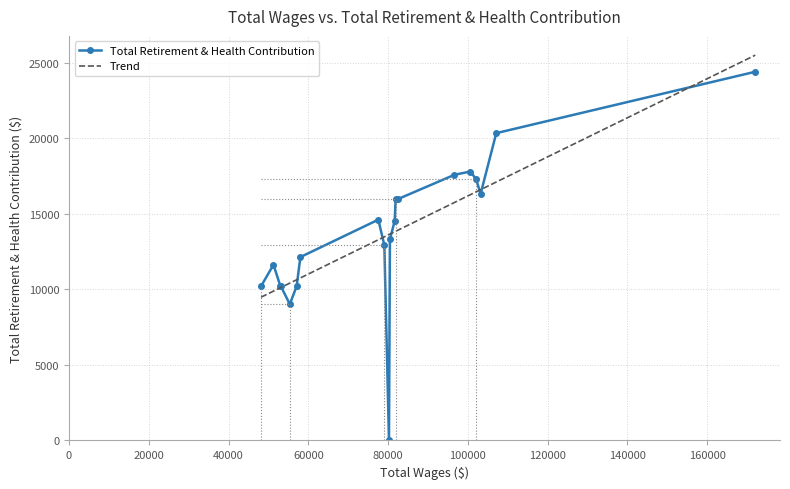

True or false: Total Retirement & Health Contribution has more than 0 interior local peaks.

True